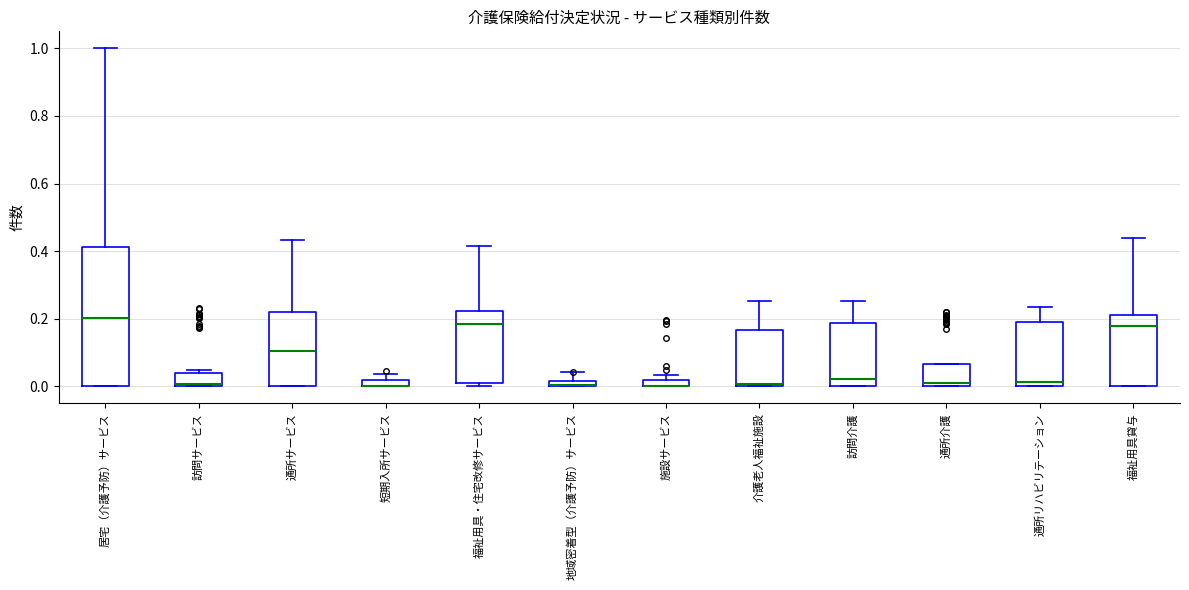

Comparing the boxes themselves (not the whiskers), which one is the tallest?

居宅（介護予防）サービス